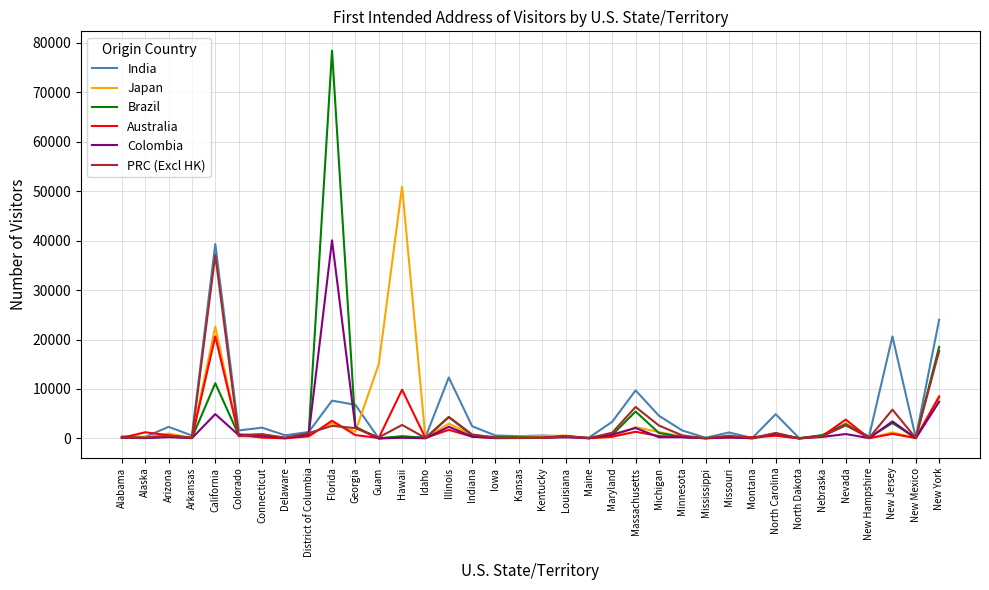

Which category has the highest value in the India series?

California